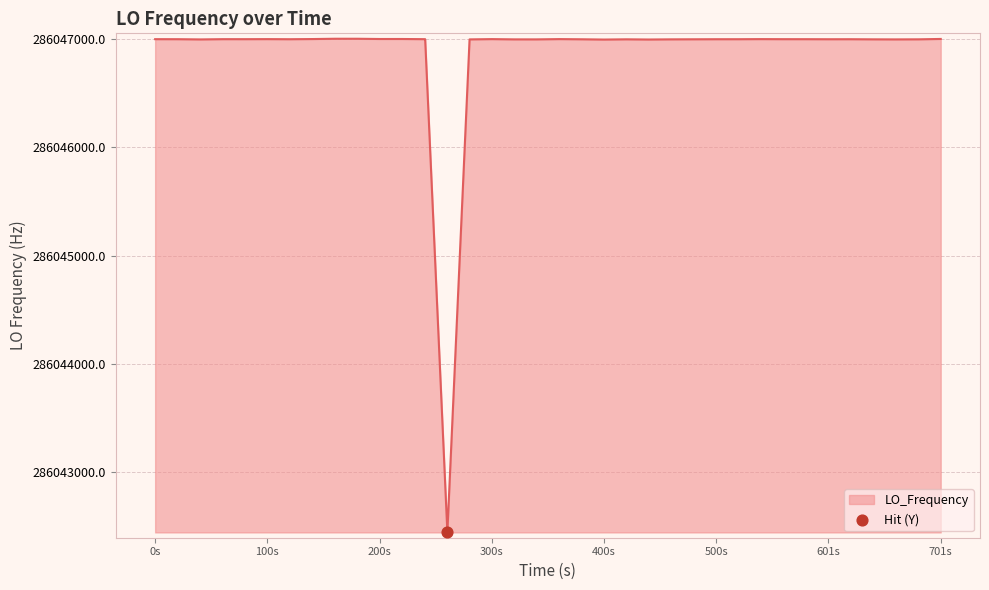

What is the smallest value displayed?

286042442.5